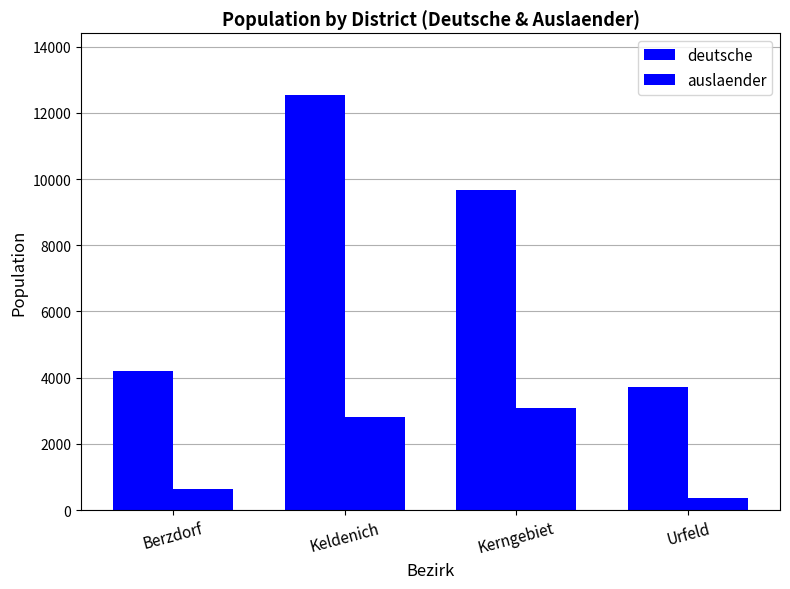

How many categories are shown in the chart?

4